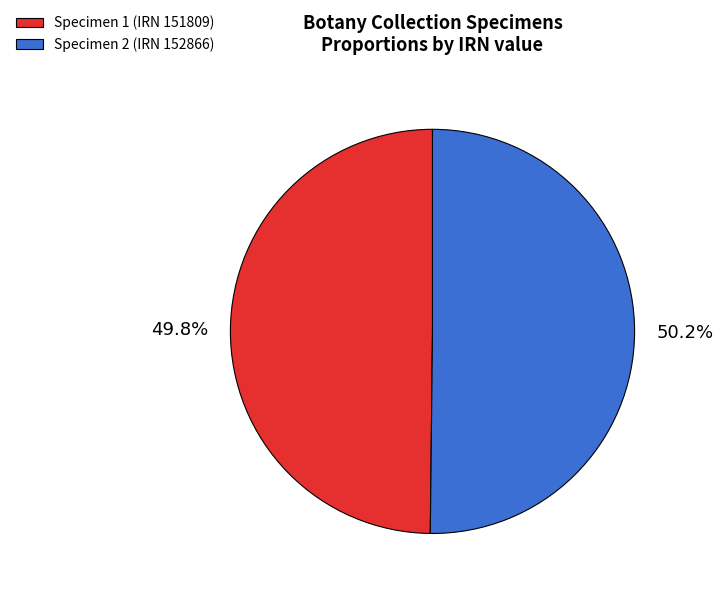

Does any single category account for the majority?

Yes